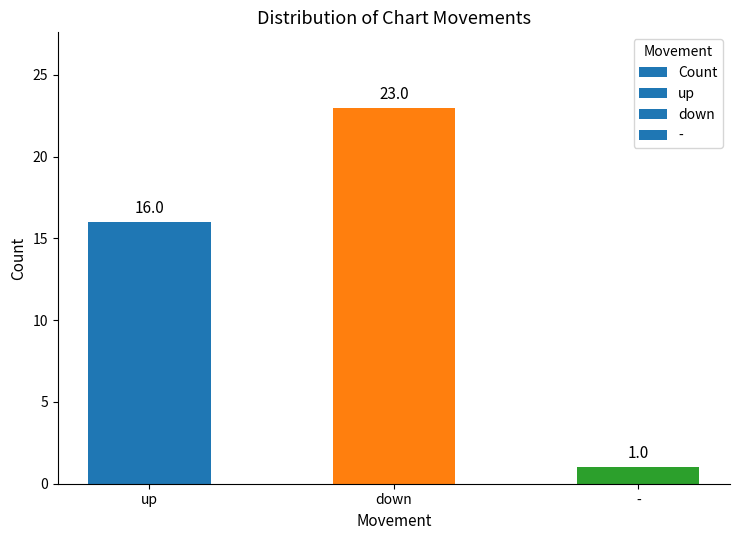

Rank the categories by value from lowest to highest.

-, up, down